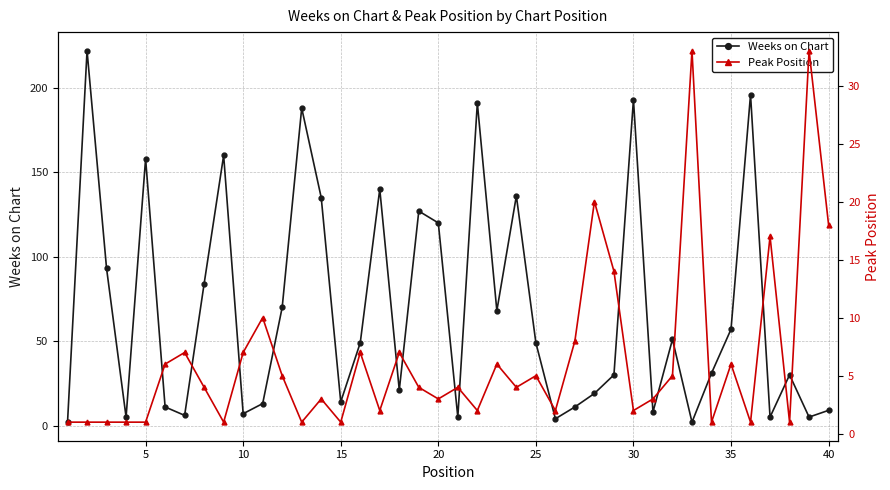

Count the number of categories in the chart.

40